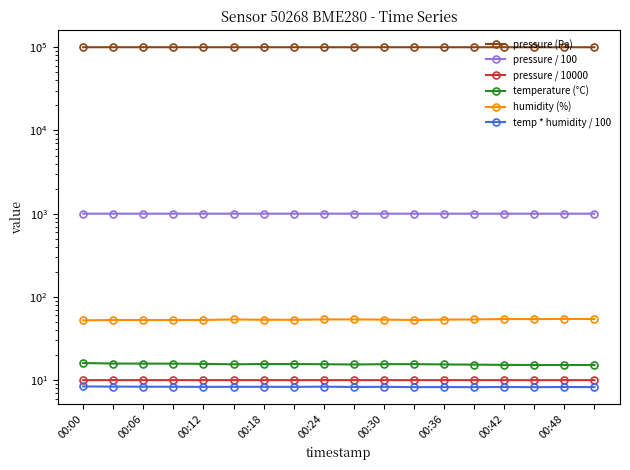

Does the chart have visible grid lines?

No